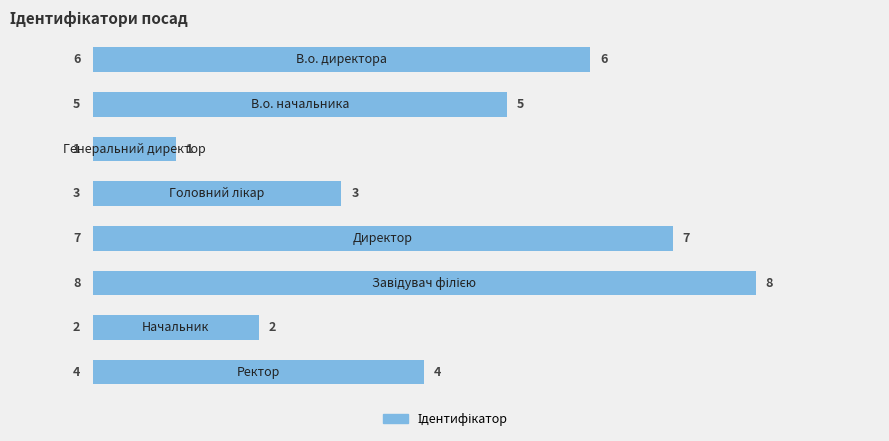

What is the difference between the maximum and minimum values?

7